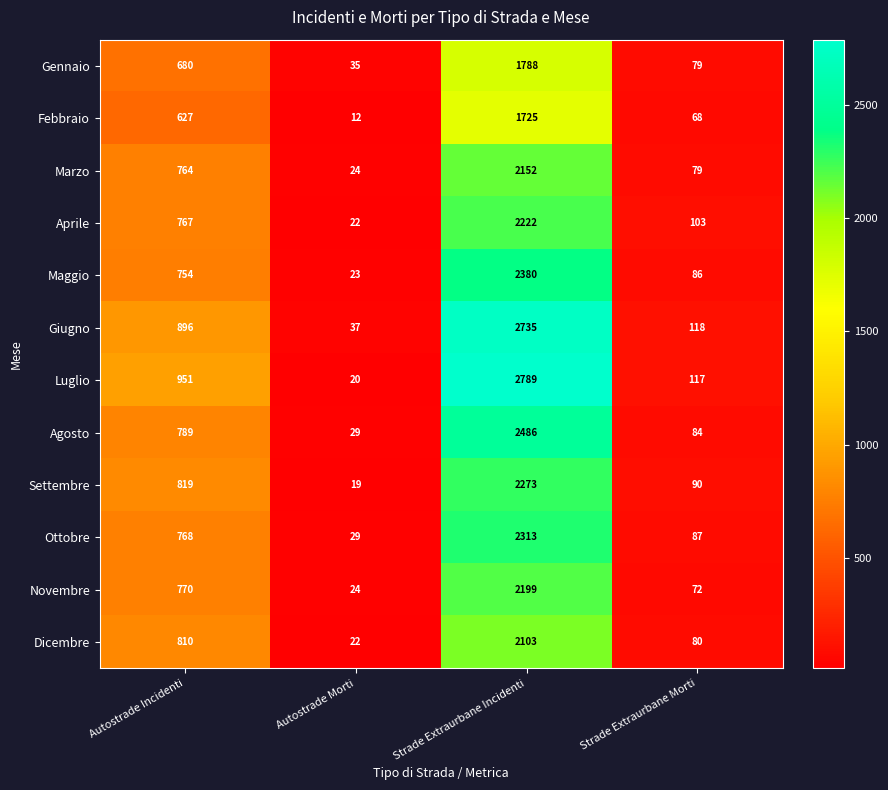

Which category has the highest value across all series?

Strade Extraurbane Incidenti